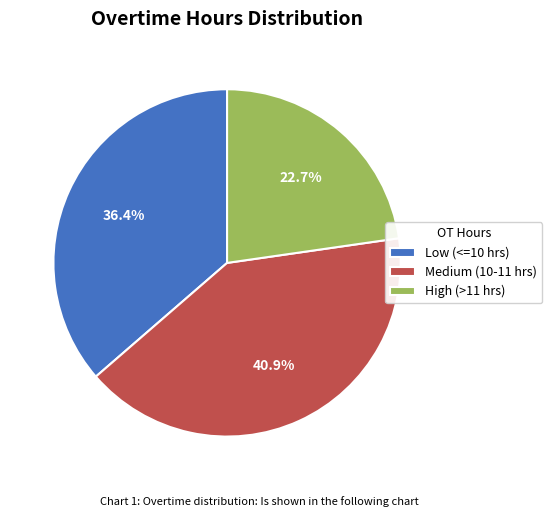

What percentage do High (>11 hrs) and Medium (10-11 hrs) together represent?

63.6%